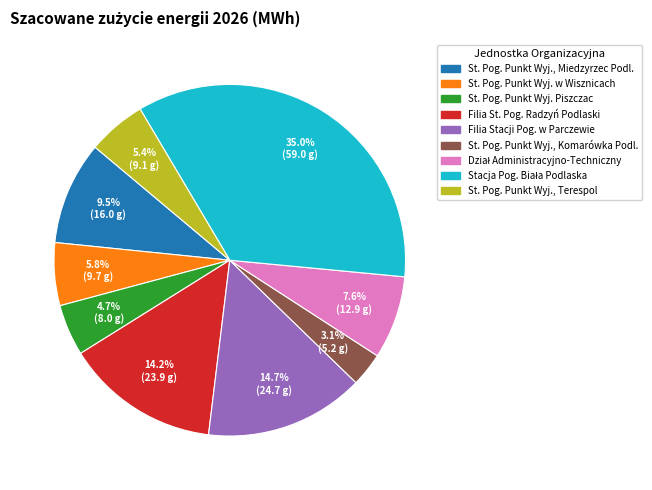

To the nearest percent, what is the difference between the largest and smallest slice percentages?

32%